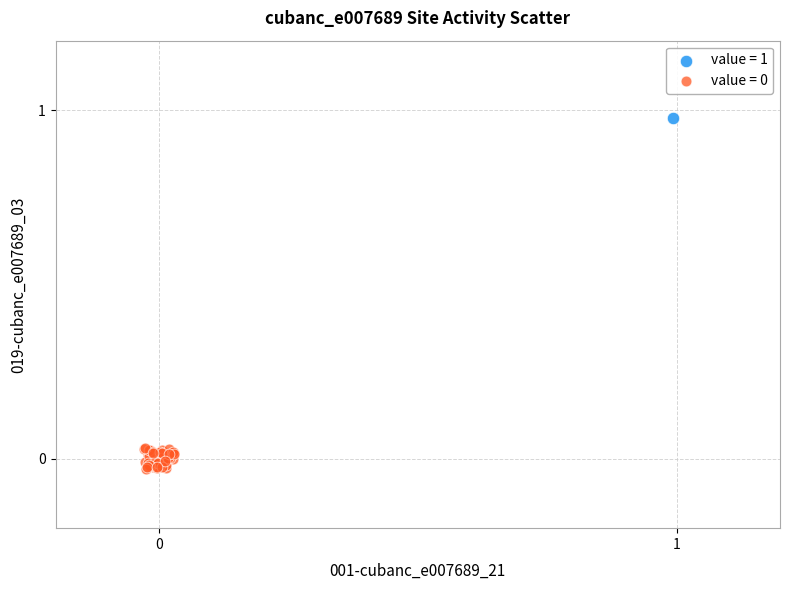

Which series reaches the maximum Y coordinate?

value = 1